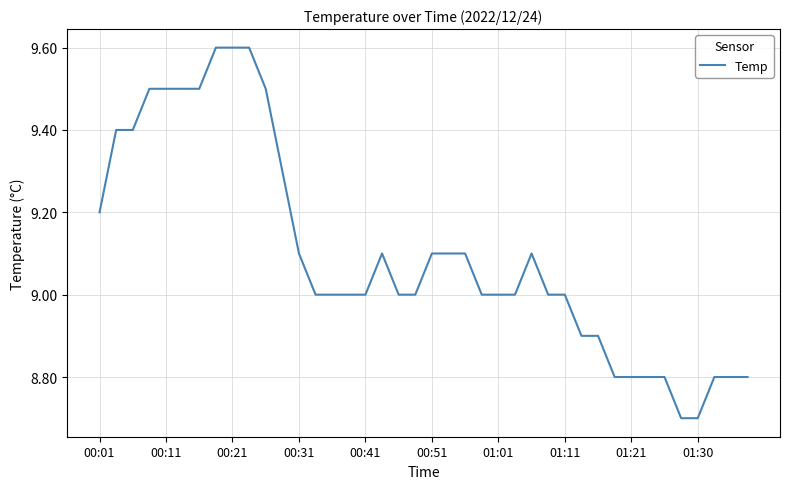

True or false: the data has more than 0 interior local peaks.

True